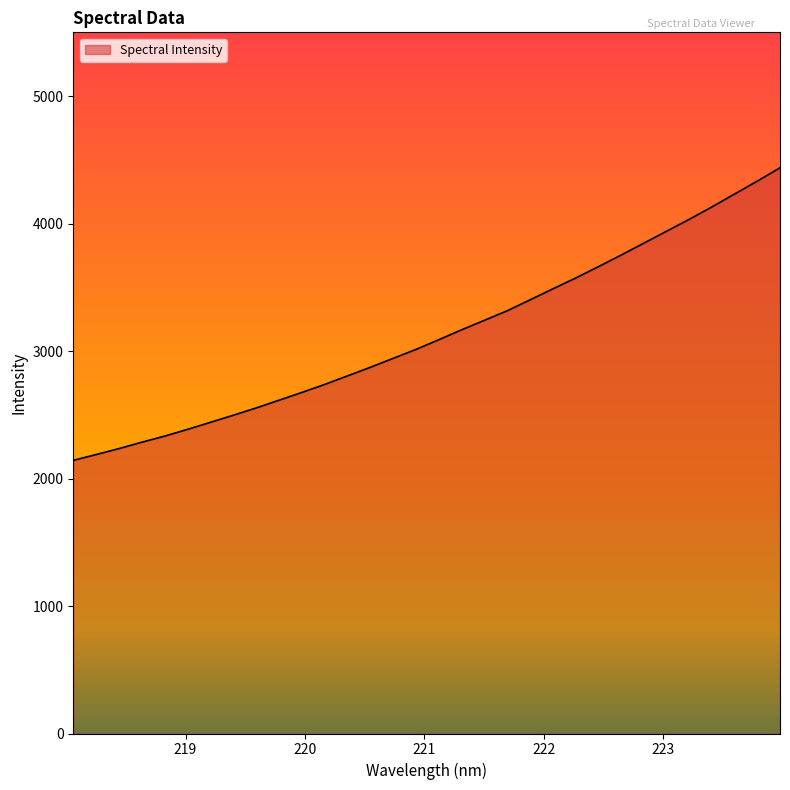

What is the greatest value displayed?

4437.6